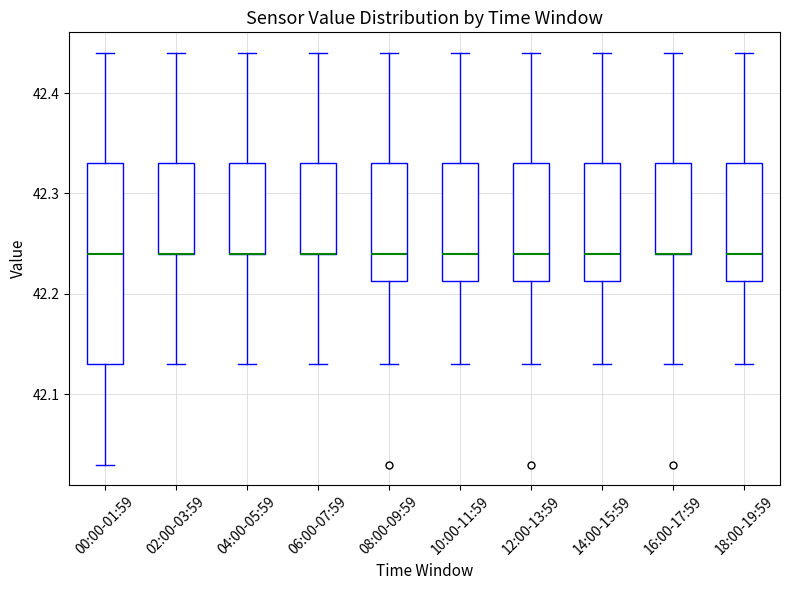

Reading left to right, transcribe this box plot: for each box, give where its median line is, the range the box spans, and where its two whiskers end, as read against the y-axis. The values are not printed on the chart, so give them approximately, as read against the axis.

00:00-01:59: median 42.24, box 42.13 to 42.33, whiskers 42.03 to 42.44
02:00-03:59: median 42.24 (drawn on the box's lower edge), box 42.24 to 42.33, whiskers 42.13 to 42.44
04:00-05:59: median 42.24 (drawn on the box's lower edge), box 42.24 to 42.33, whiskers 42.13 to 42.44
06:00-07:59: median 42.24 (drawn on the box's lower edge), box 42.24 to 42.33, whiskers 42.13 to 42.44
08:00-09:59: median 42.24, box 42.21 to 42.33, whiskers 42.13 to 42.44
10:00-11:59: median 42.24, box 42.21 to 42.33, whiskers 42.13 to 42.44
12:00-13:59: median 42.24, box 42.21 to 42.33, whiskers 42.13 to 42.44
14:00-15:59: median 42.24, box 42.21 to 42.33, whiskers 42.13 to 42.44
16:00-17:59: median 42.24 (drawn on the box's lower edge), box 42.24 to 42.33, whiskers 42.13 to 42.44
18:00-19:59: median 42.24, box 42.21 to 42.33, whiskers 42.13 to 42.44